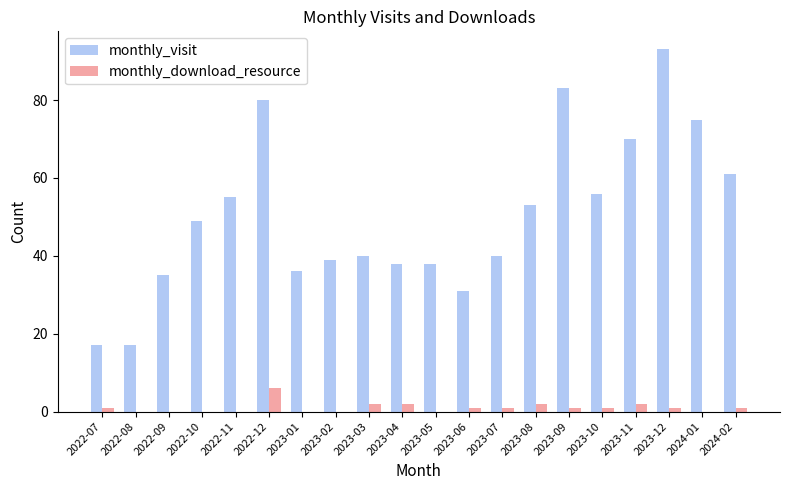

Count the number of data series in this chart.

2